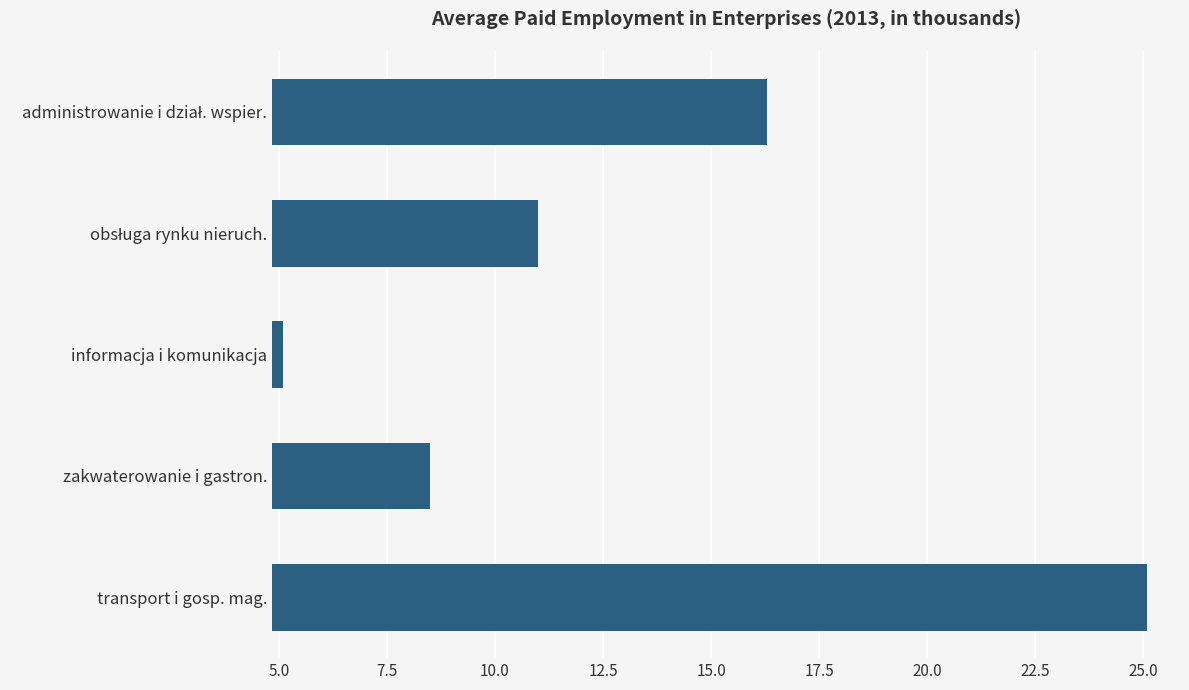

Is it true that the value at transport i gosp. mag. is 25.1?

True